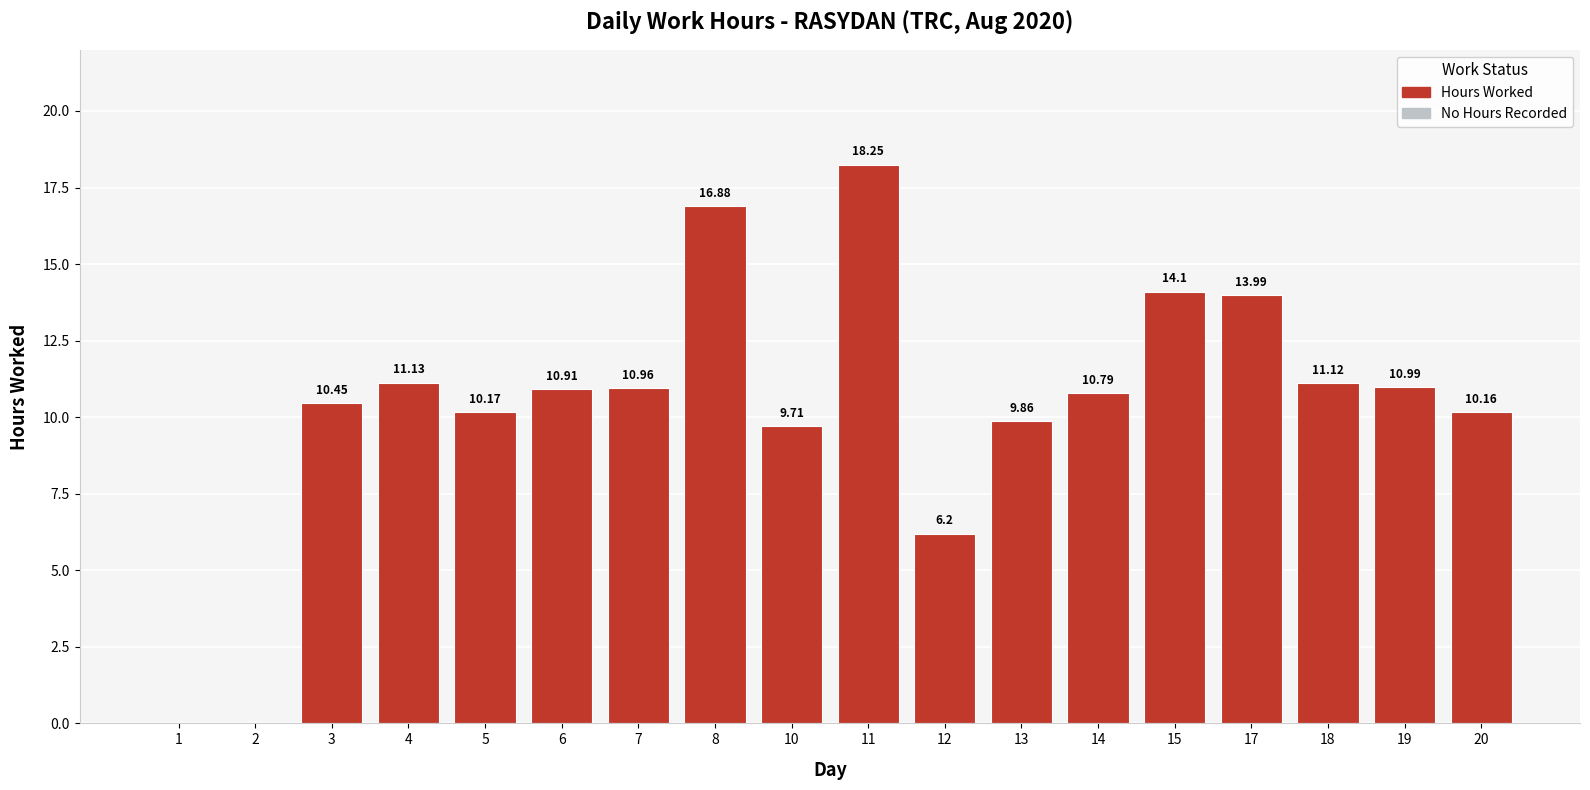

True or false: the data shows 2.9 at 13.

False